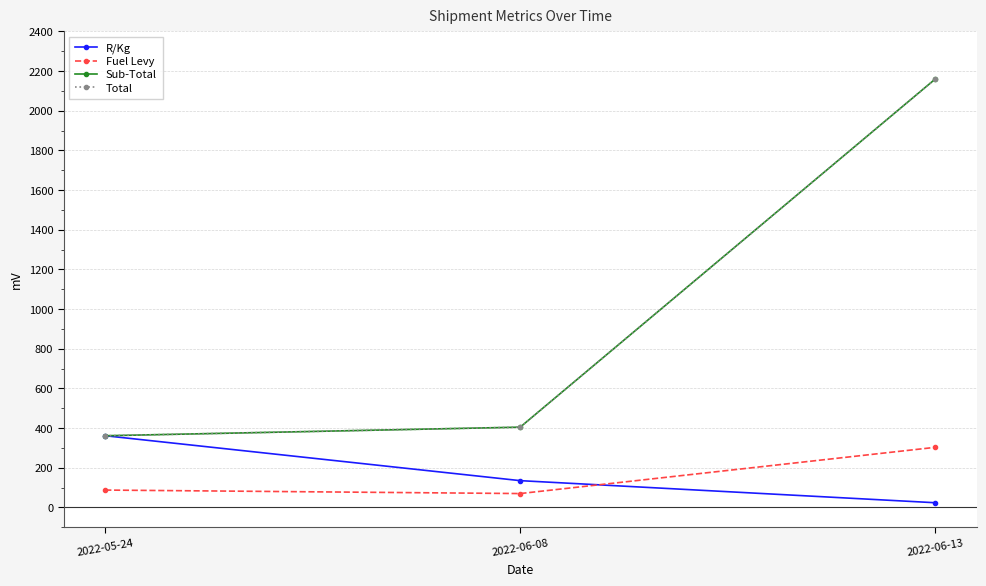

Is this an area chart (filled region under the line)?

No